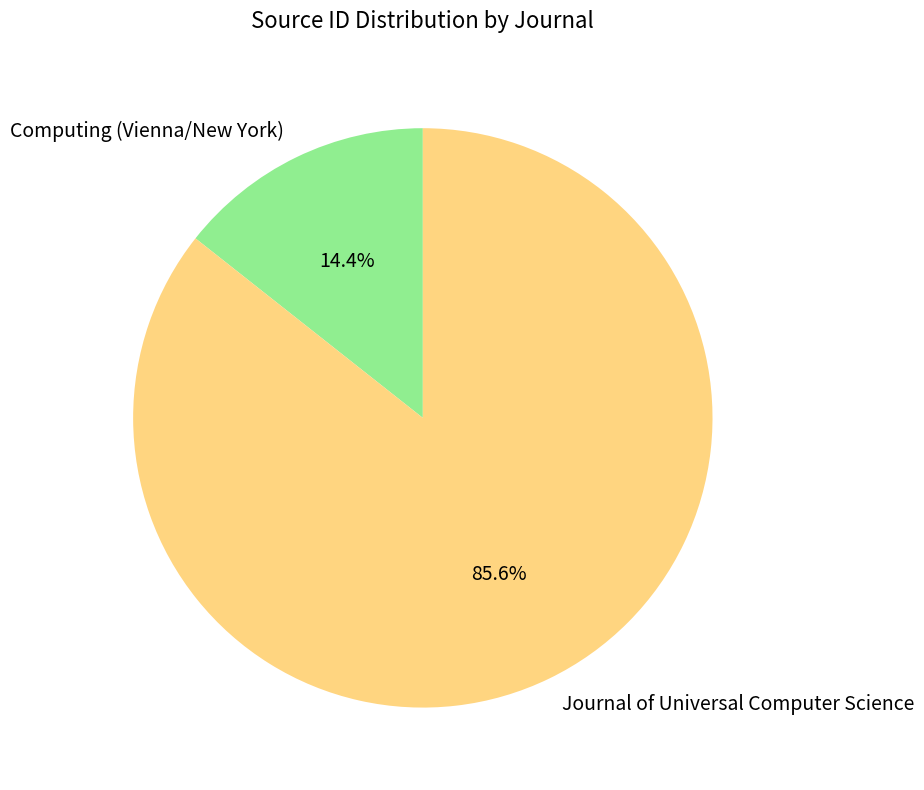

True or false: Computing (Vienna/New York) accounts for 14% of the total.

True